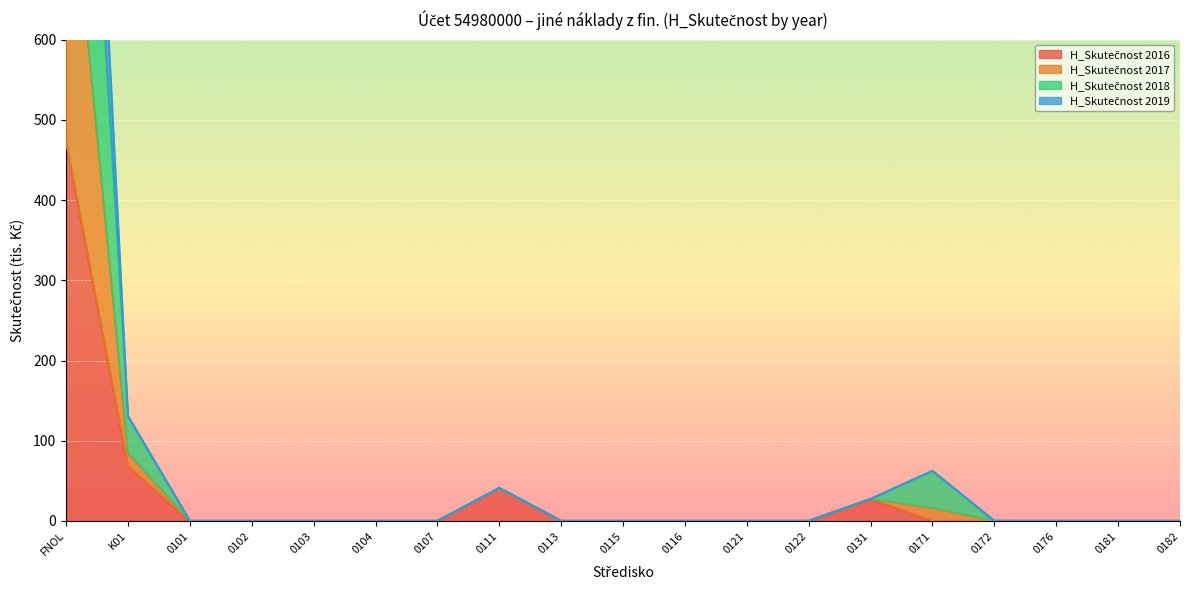

What is the label of the 12th point from the left?

0121